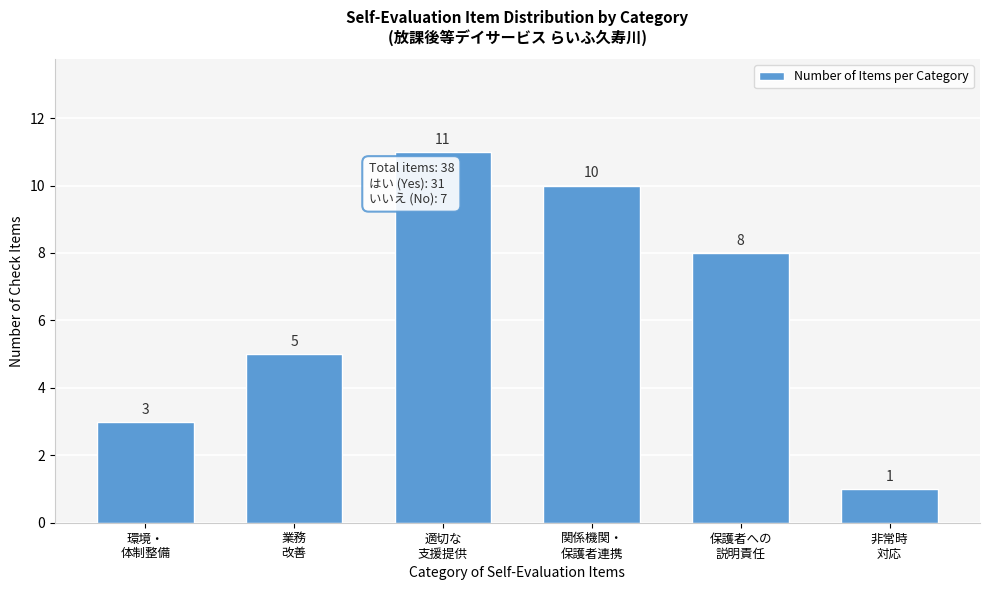

Reading left to right, list all the values displayed in this chart.

3	5	11	10	8	1